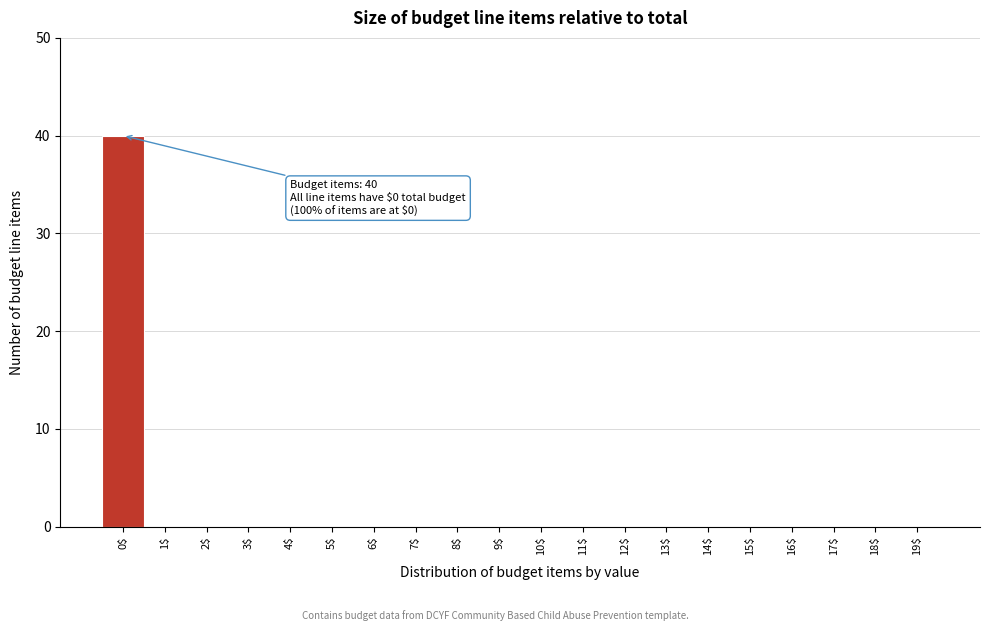

What is the sum of all values?

40